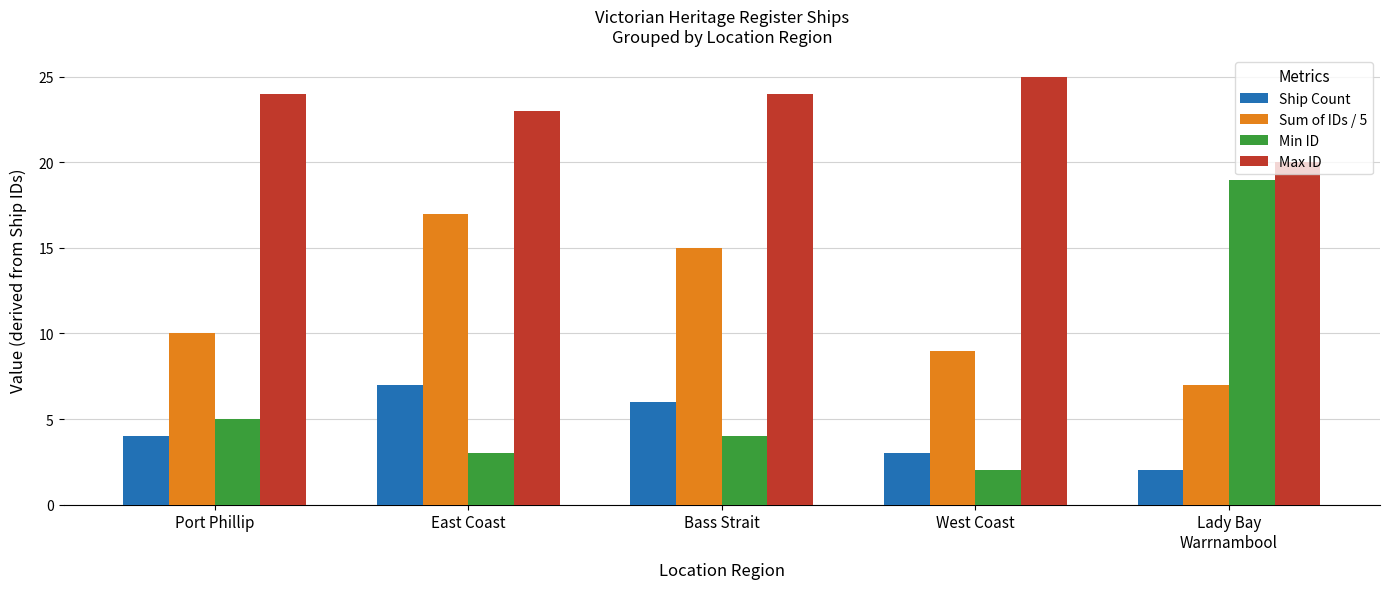

Reading left to right, list all the values displayed in this chart.

Ship Count: Port Phillip=4	East Coast=7	Bass Strait=6	West Coast=3	Lady Bay
Warrnambool=2
Sum of IDs / 5: Port Phillip=10	East Coast=17	Bass Strait=15	West Coast=9	Lady Bay
Warrnambool=7
Min ID: Port Phillip=5	East Coast=3	Bass Strait=4	West Coast=2	Lady Bay
Warrnambool=19
Max ID: Port Phillip=24	East Coast=23	Bass Strait=24	West Coast=25	Lady Bay
Warrnambool=20